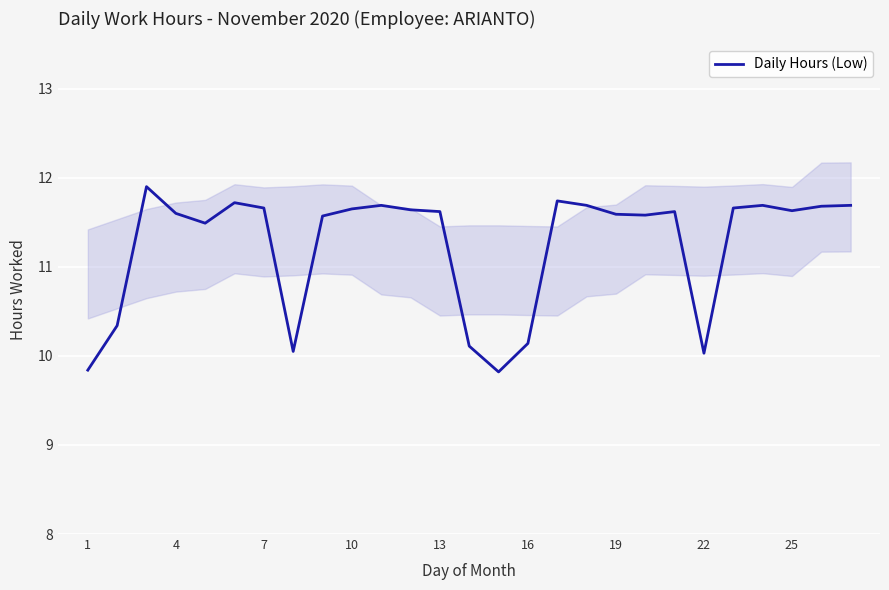

What is the value of the 5th point from the left?

11.5